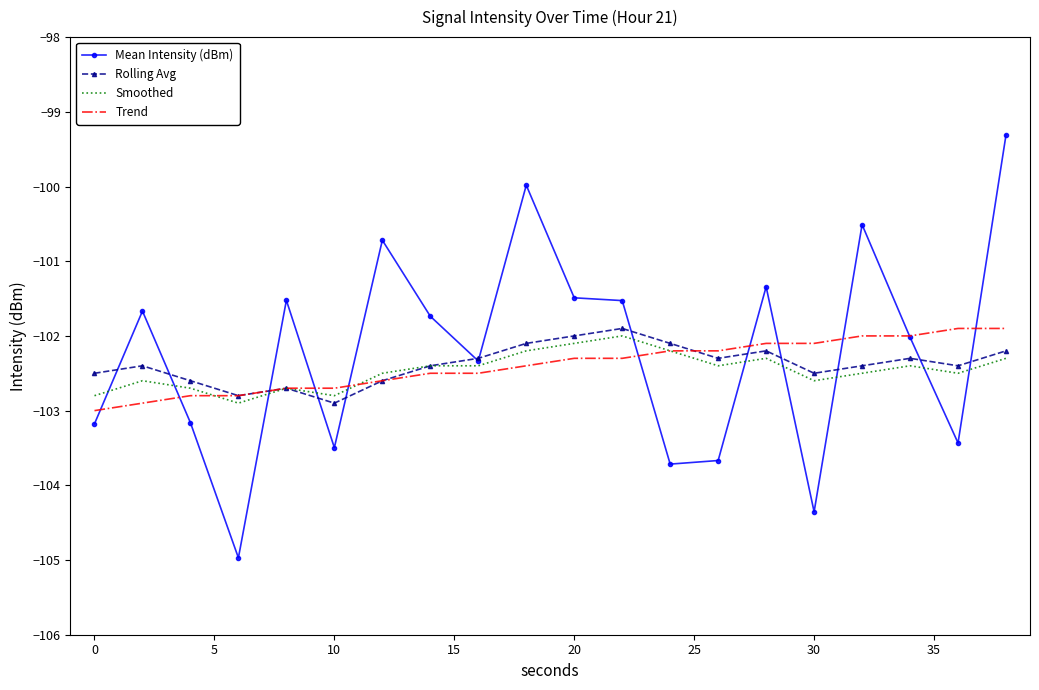

What is the minimum value for Trend?

-103.0